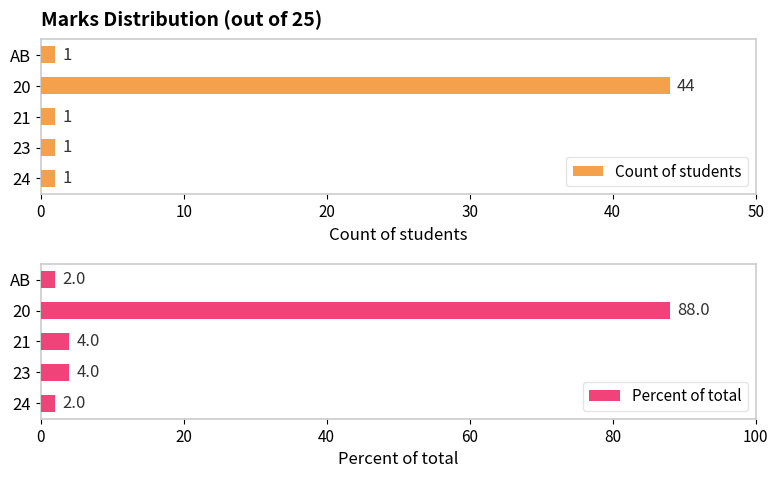

What is the difference between the maximum and minimum values in the Count of students series?

43